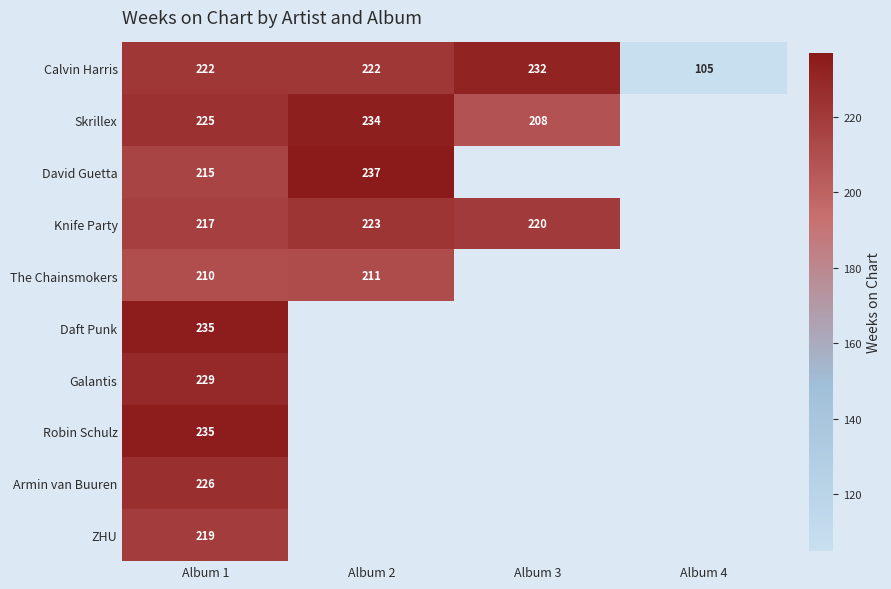

What is the difference between the Skrillex values at Album 2 and Album 1?

9